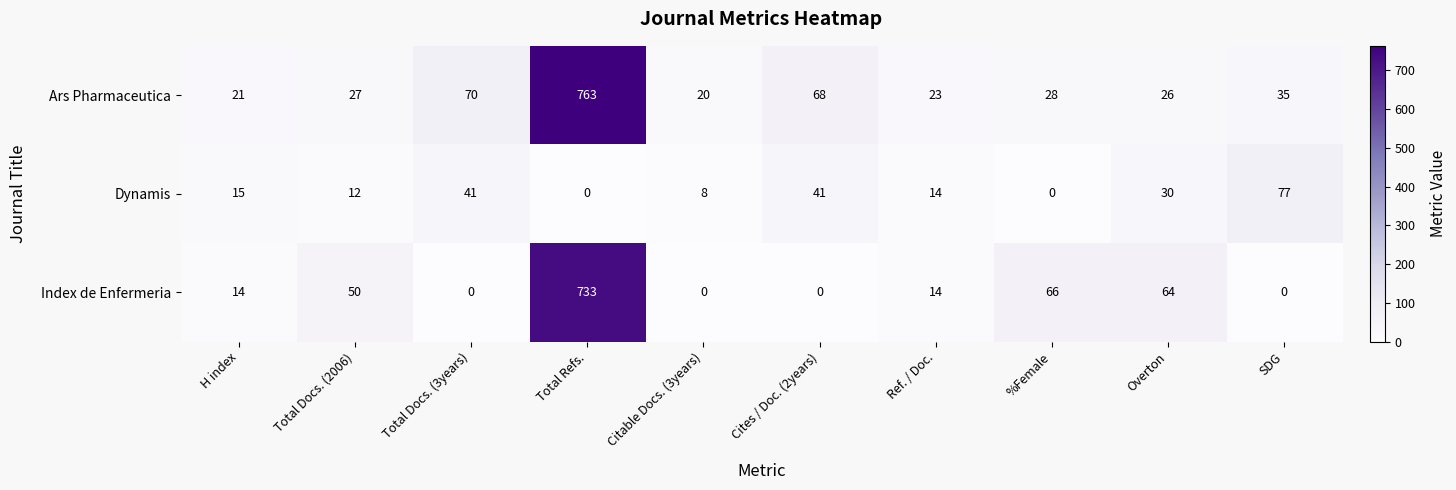

At which category is the sum across all series the highest?

Total Refs.